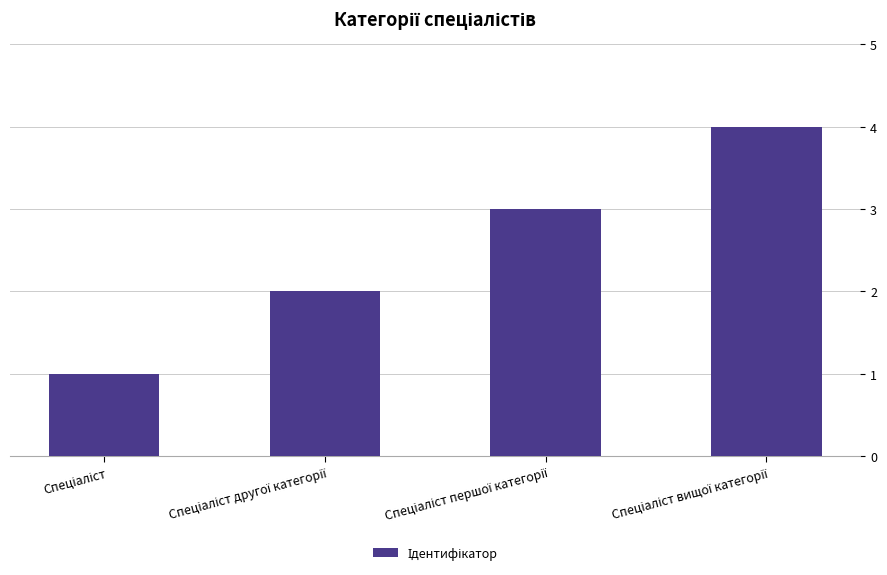

What is the difference between the maximum and minimum values?

3